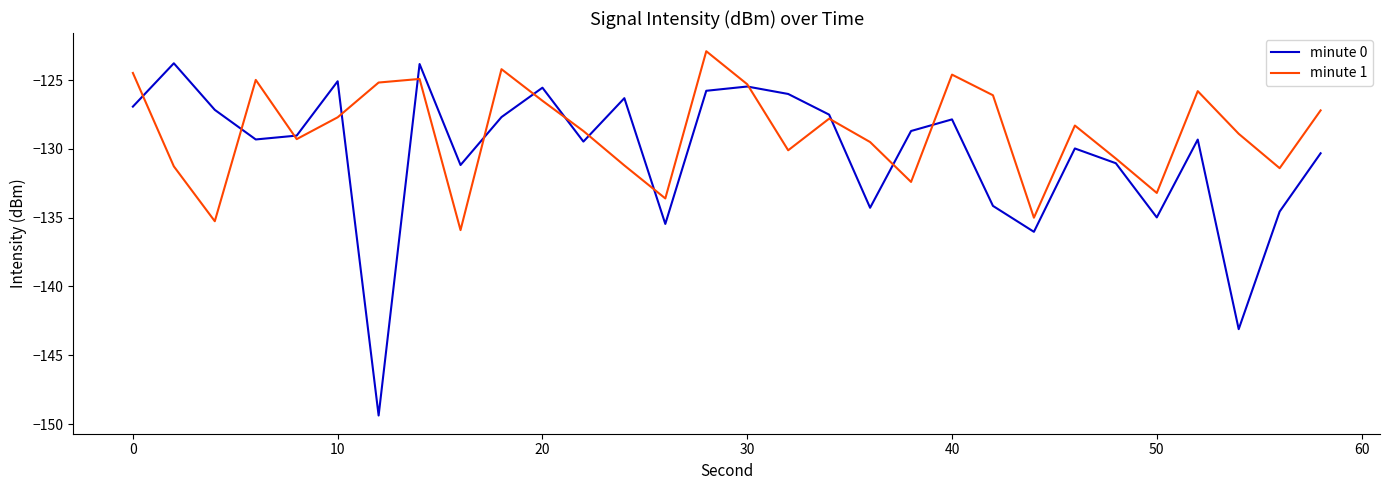

In minute 0, how many points are higher than both neighbors (excluding endpoints)?

9